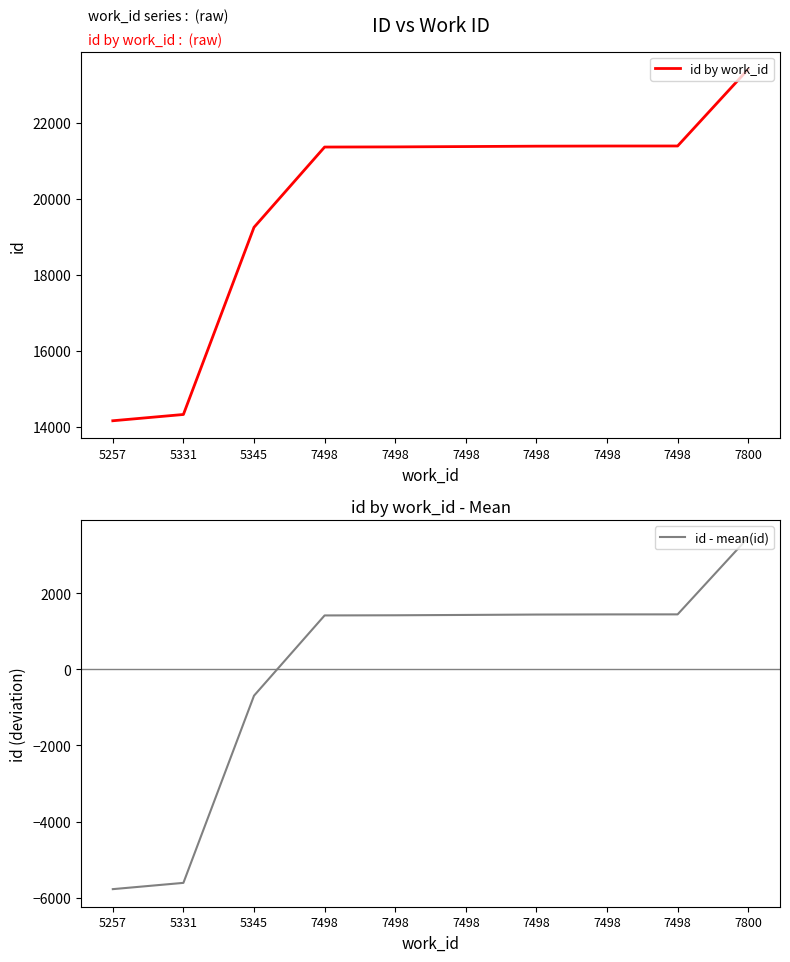

Where does the id - mean(id) series first go above 1433?

7498